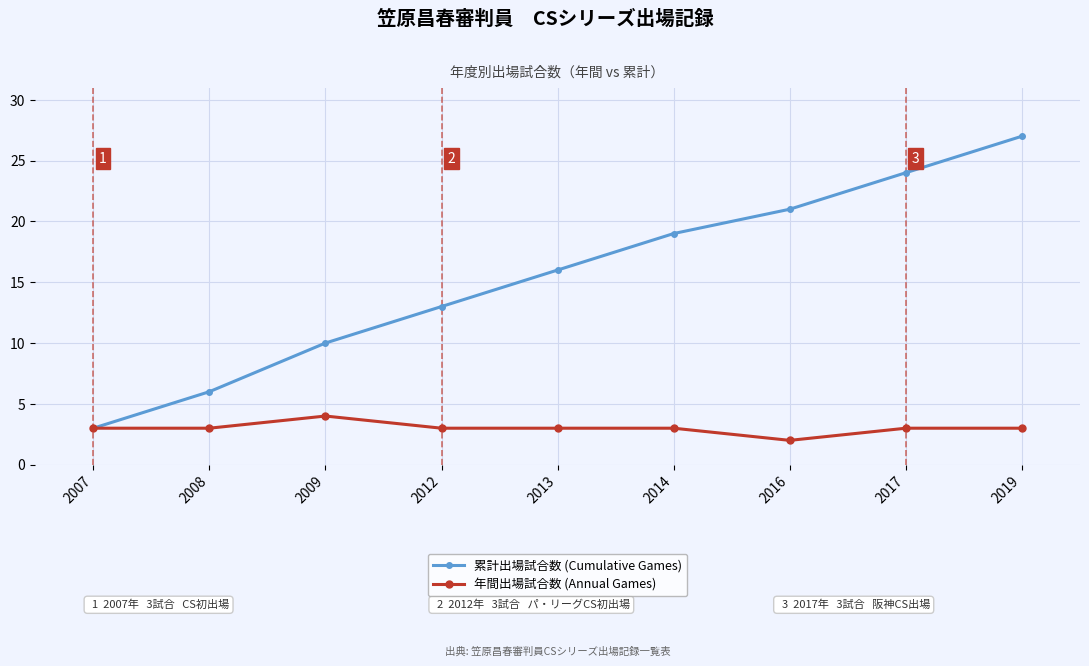

What is the minimum value shown in the chart?

2